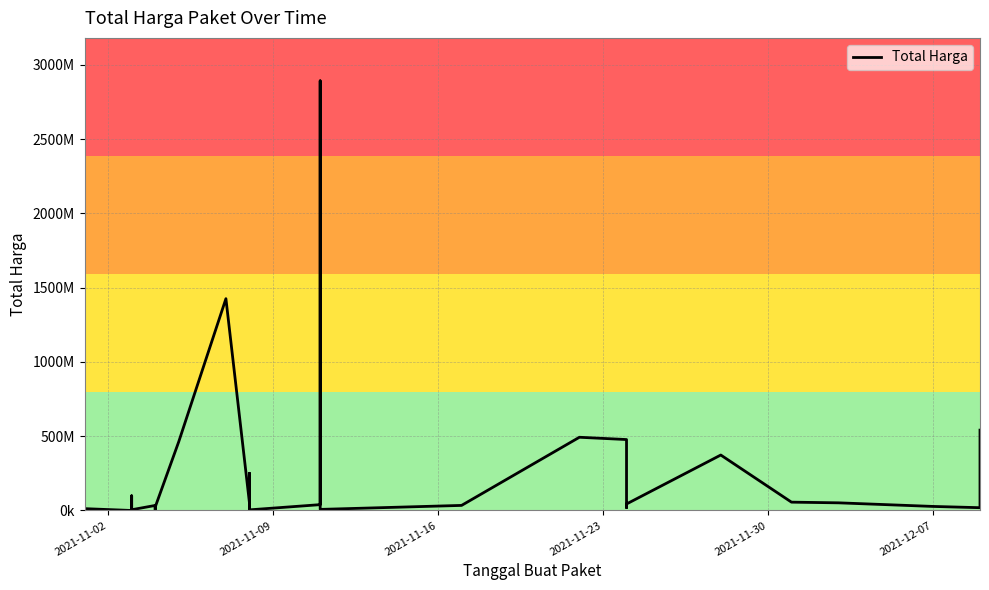

What is the minimum value shown in the chart?

78000